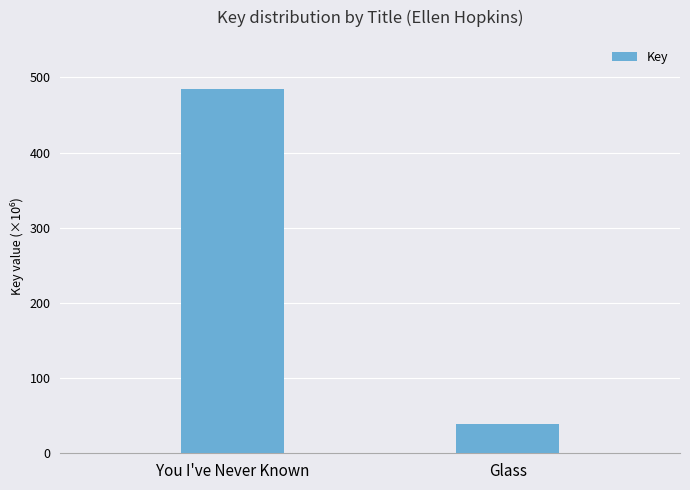

Does the chart contain any negative values?

No